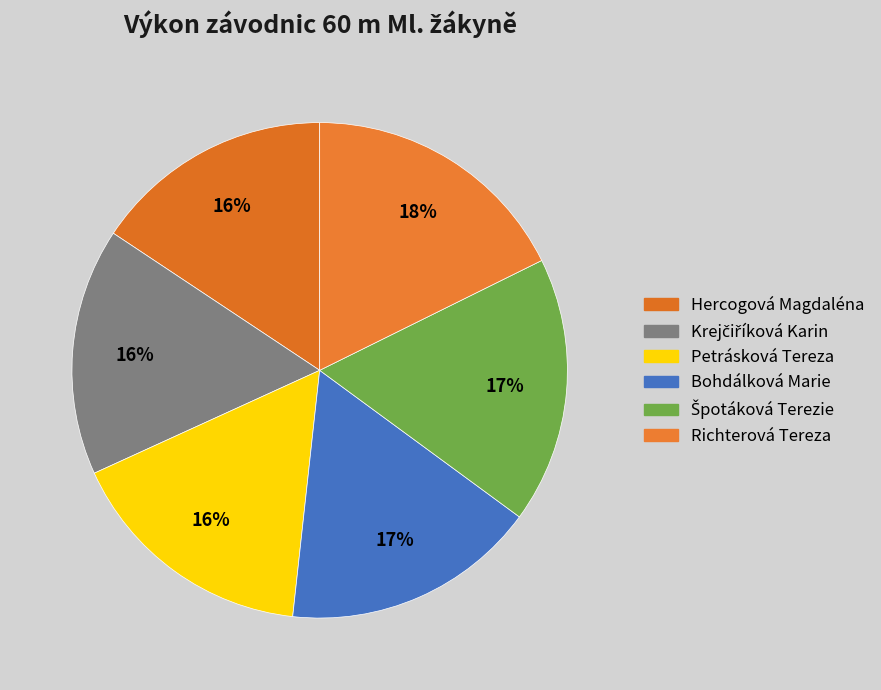

To the nearest percent, what is the average slice percentage?

17%